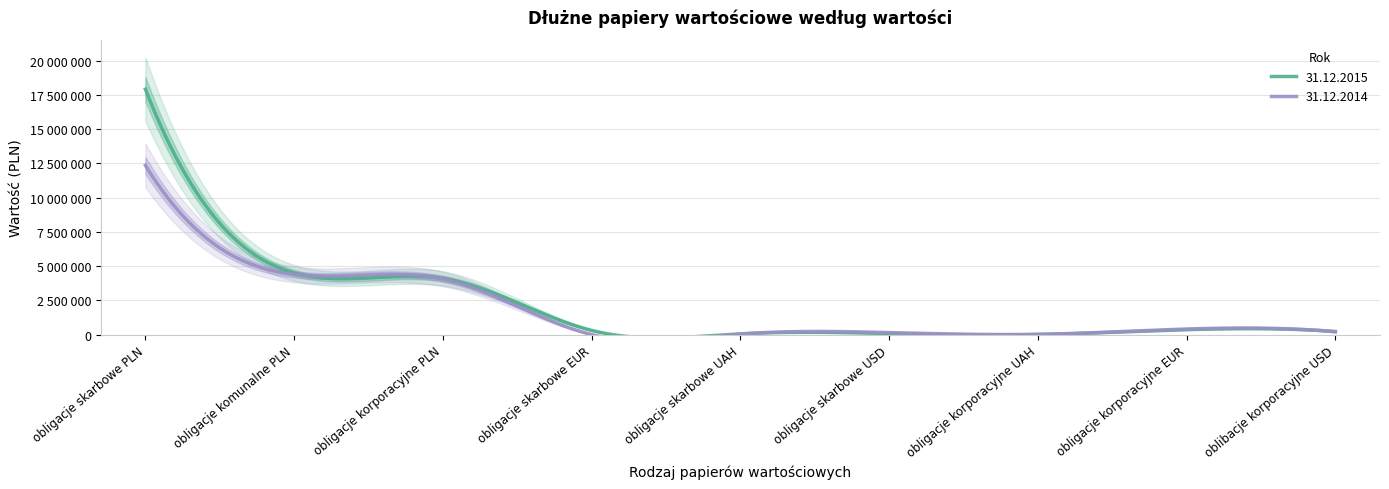

Reading left to right, list all the values displayed in this chart.

31.12.2015: 17907268	4498391	4090736	304697	49976	77375	3731	362228	223572
31.12.2014: 12348504	4388019	4058660	0	35666	146088	19091	404919	200998